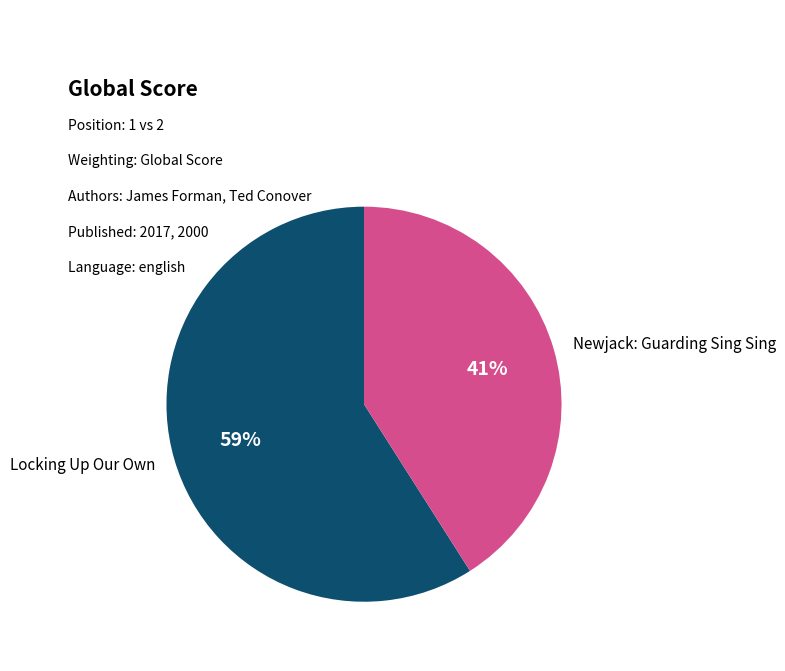

How many segments does this pie chart have?

2